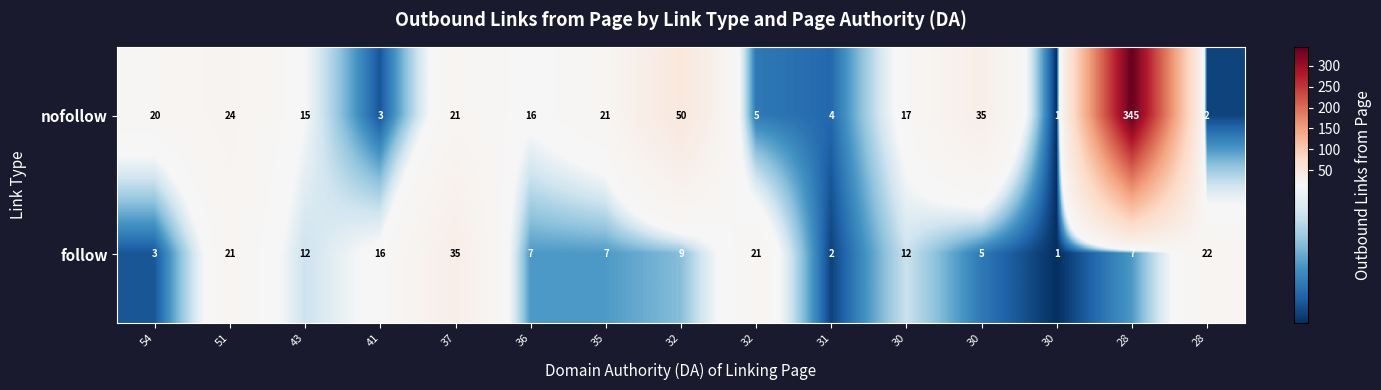

How many data points in follow are less than 9?

7